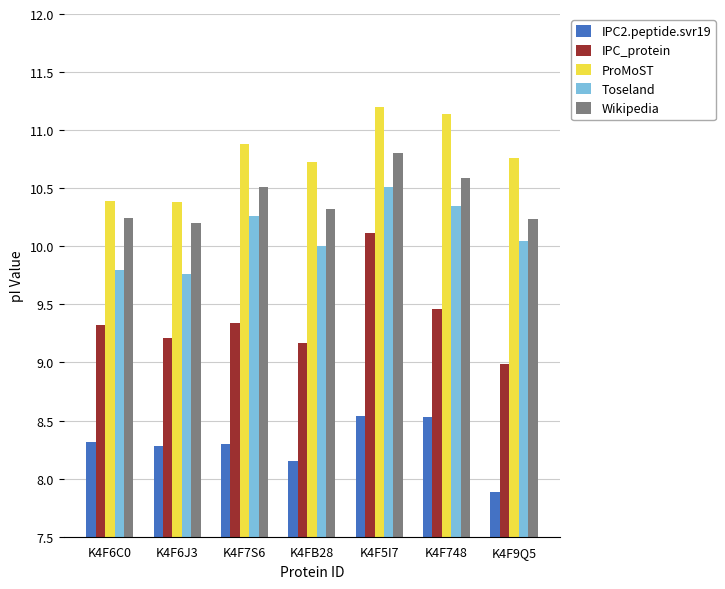

How many bars are there in total?

35